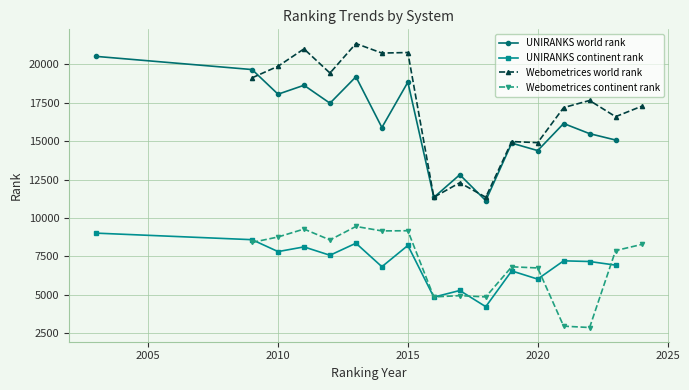

What is the maximum value for UNIRANKS world rank?

20510